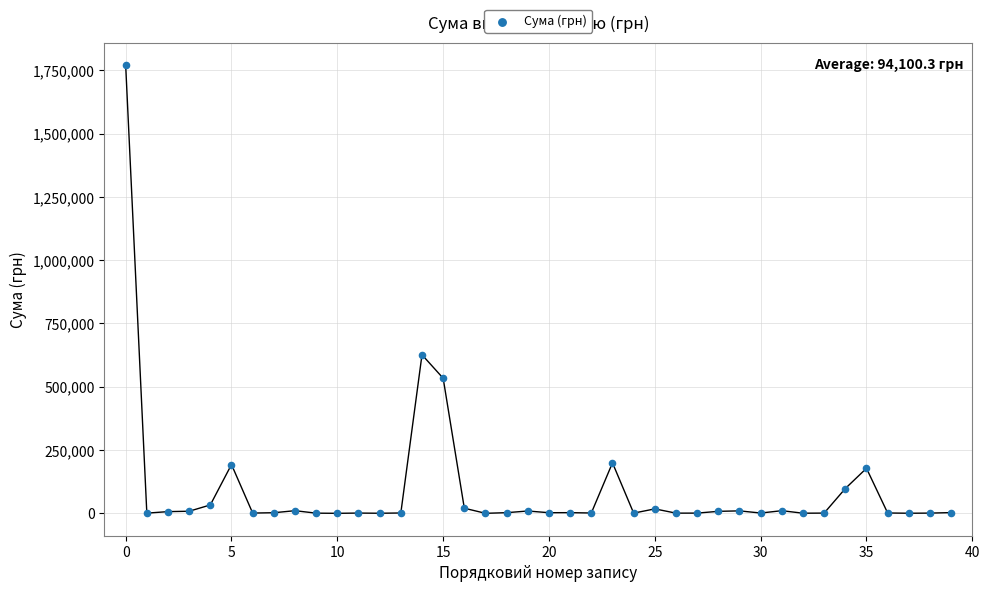

What is the range of Y values (max minus min)?

1770258.8